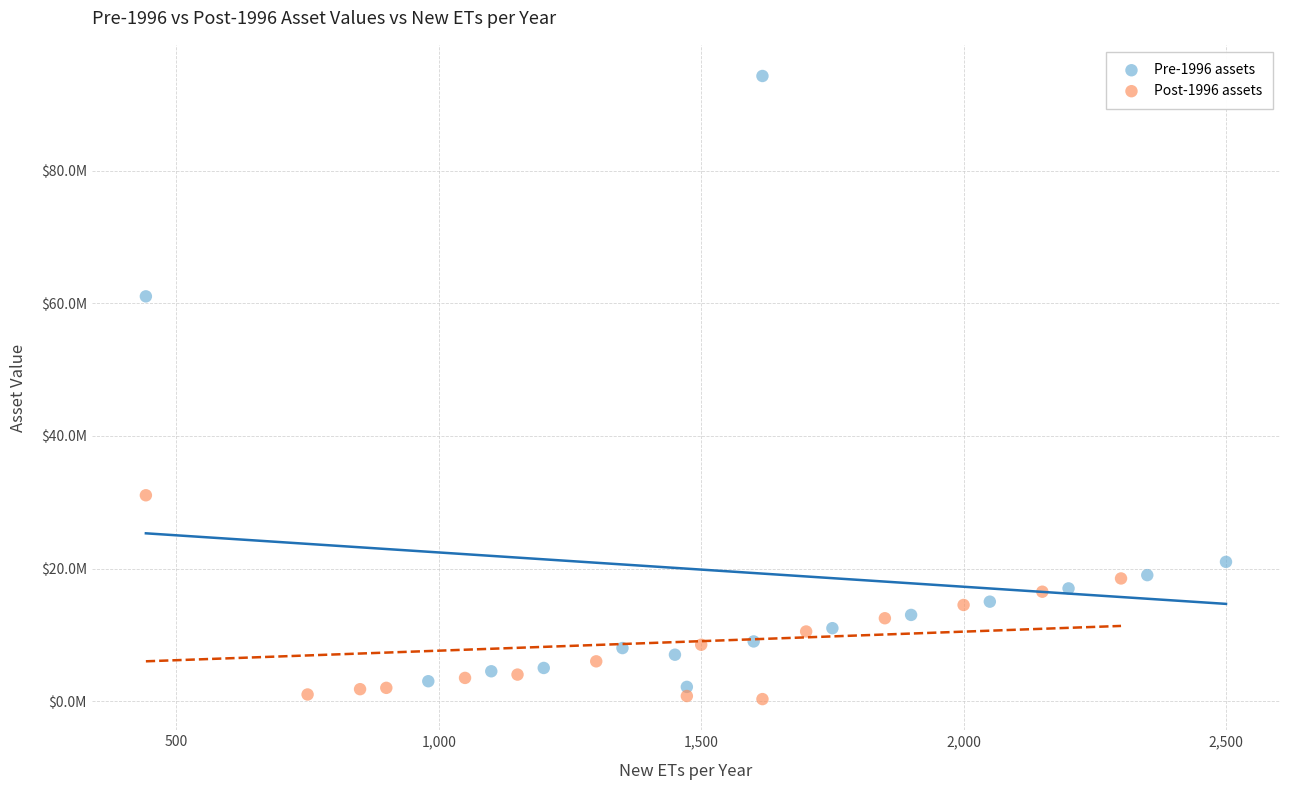

Which series reaches the maximum Y coordinate?

Pre-1996 assets